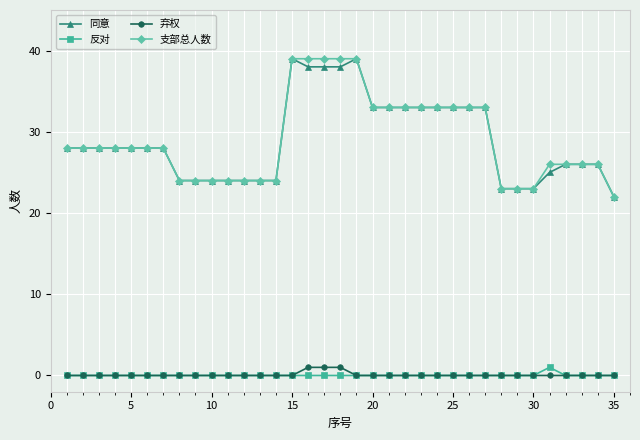

At how many categories does at least one series exceed 17?

35